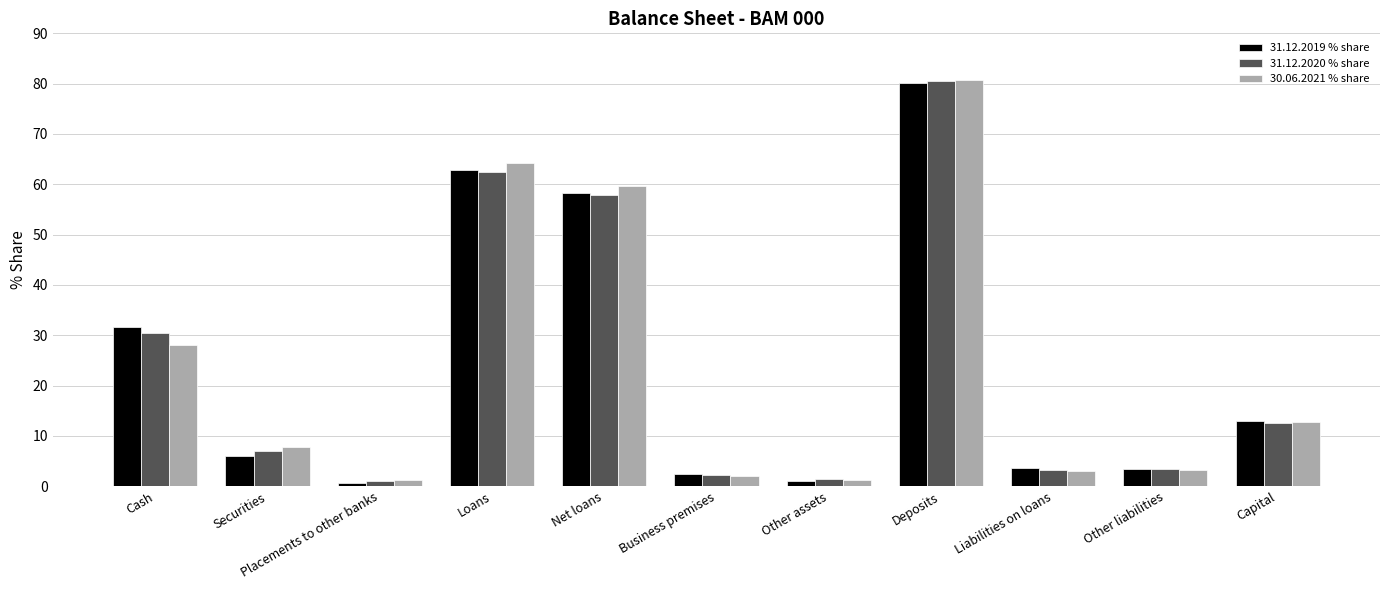

At which category is the sum across all series the highest?

Deposits